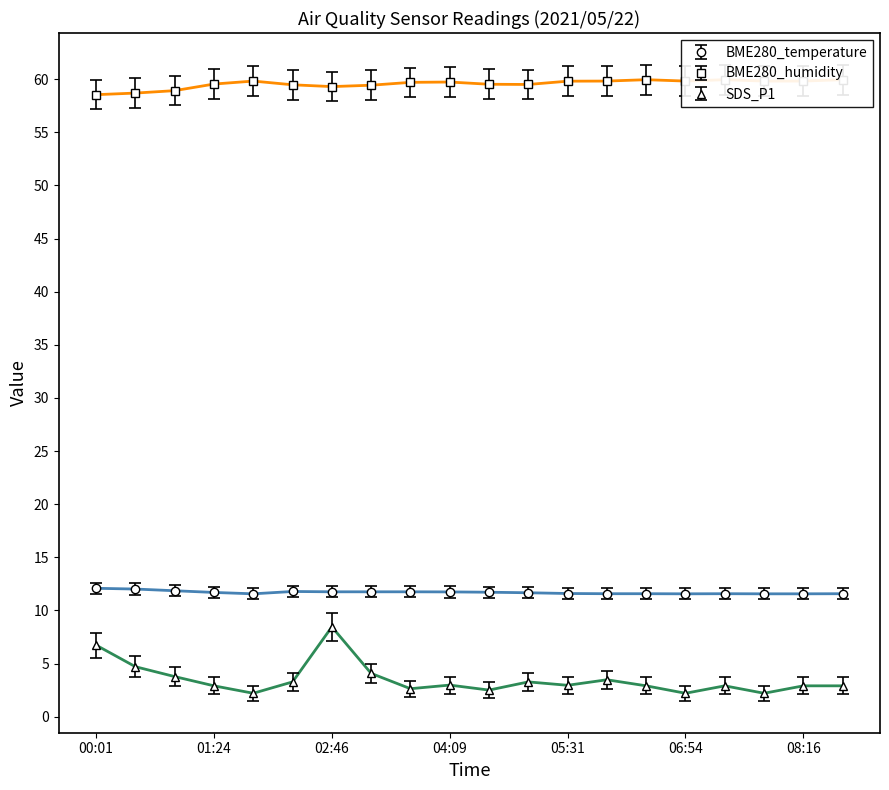

Which label corresponds to the largest value in the chart?

08:44